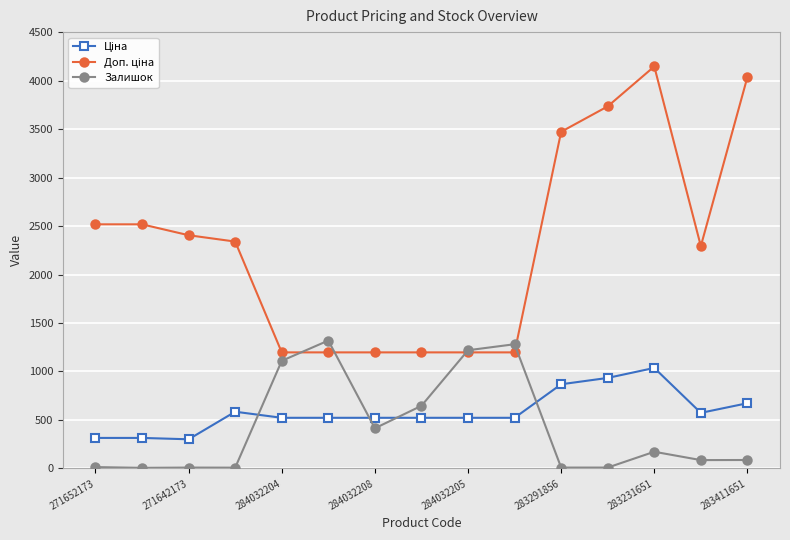

At how many categories does at least one series exceed 1953?

9